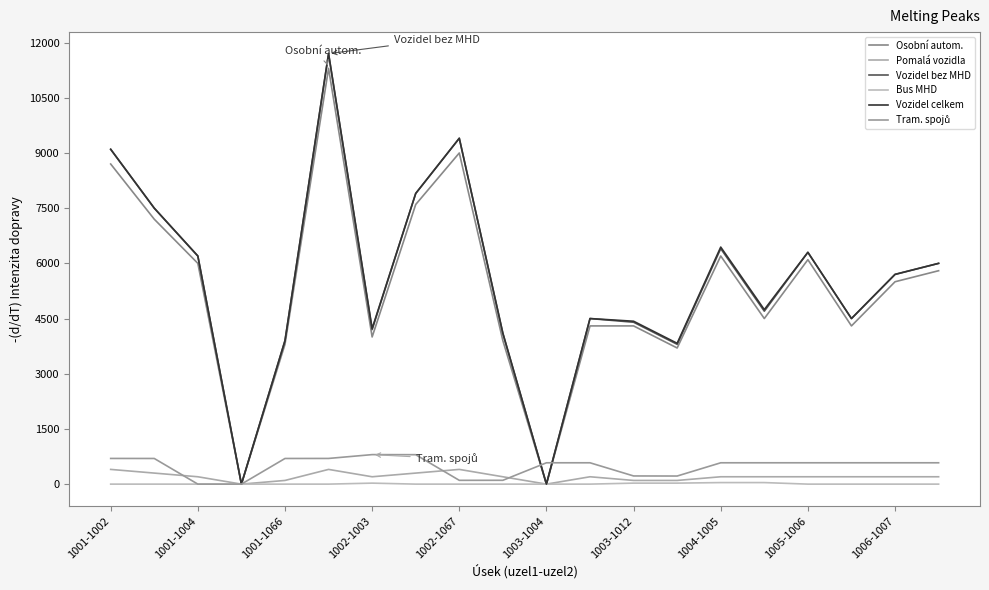

How many interior local valleys does the Osobní autom. series have?

6